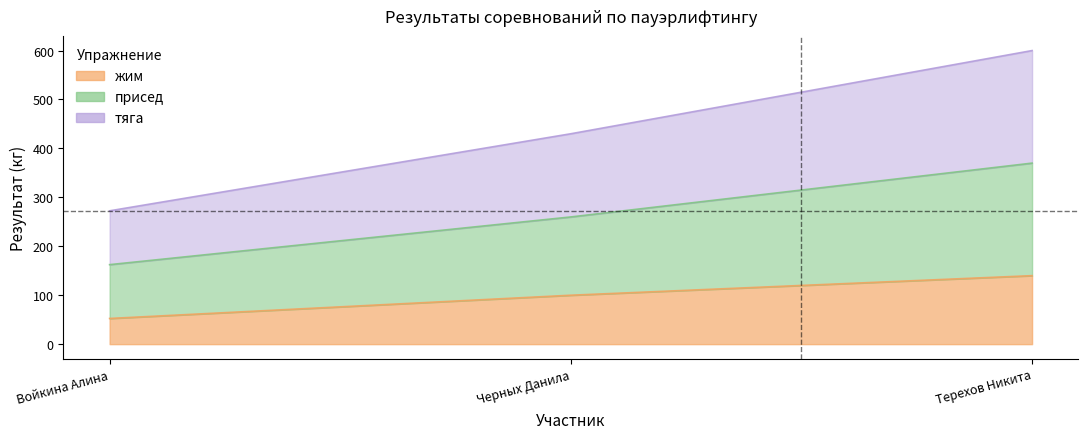

Which category has the highest value in the тяга series?

Терехов Никита